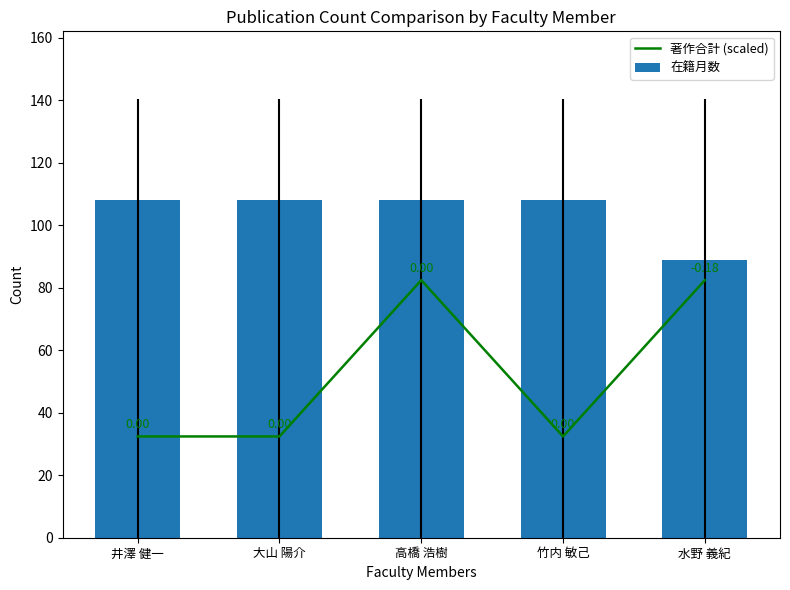

What is the label of the 2nd bar from the right?

竹内 敏己